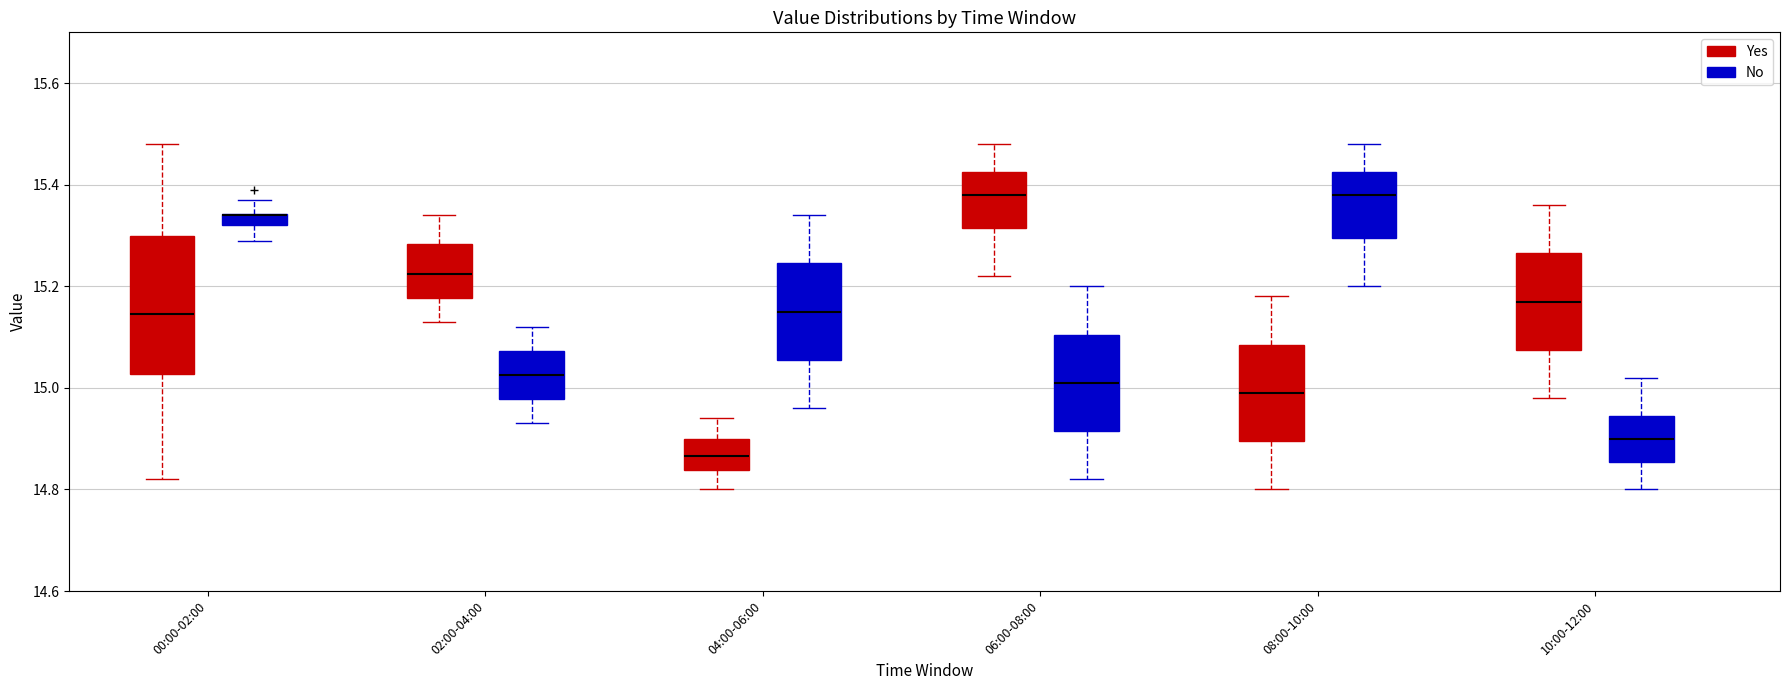

Comparing the boxes themselves (not the whiskers), which one is the tallest?

00:00-02:00 (Yes)